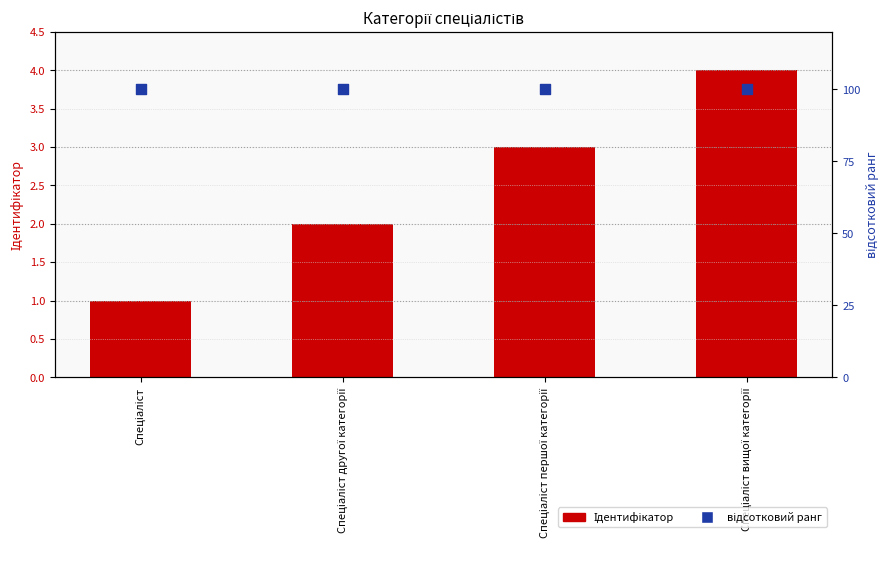

What are all the series names shown in the legend?

Ідентифікатор, відсотковий ранг